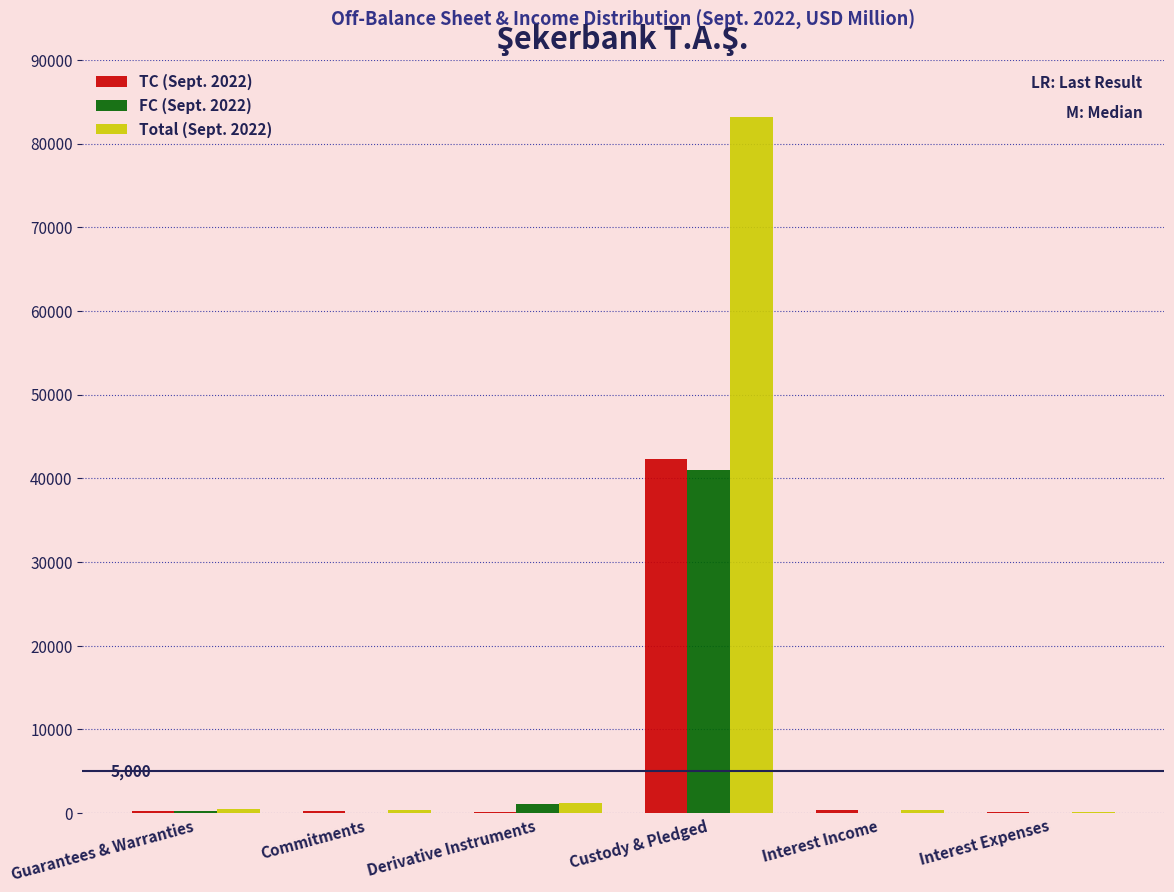

What is the sum of all FC (Sept. 2022) values?

42343.9